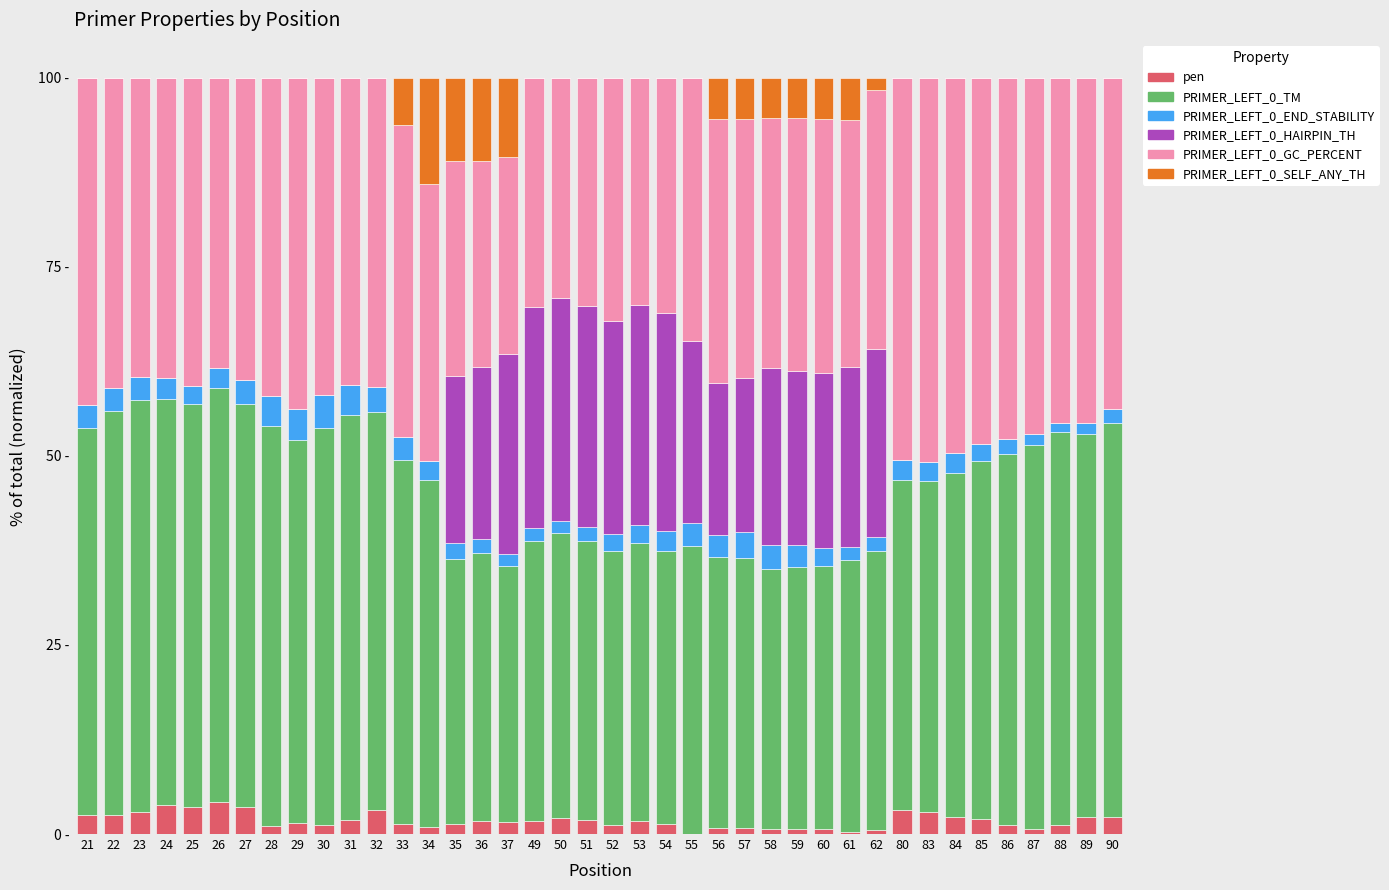

Does the chart contain stacked bars?

Yes